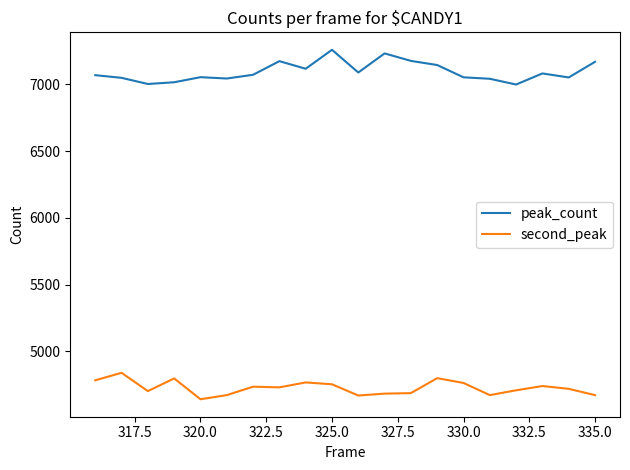

Which series has the largest total across all categories?

peak_count